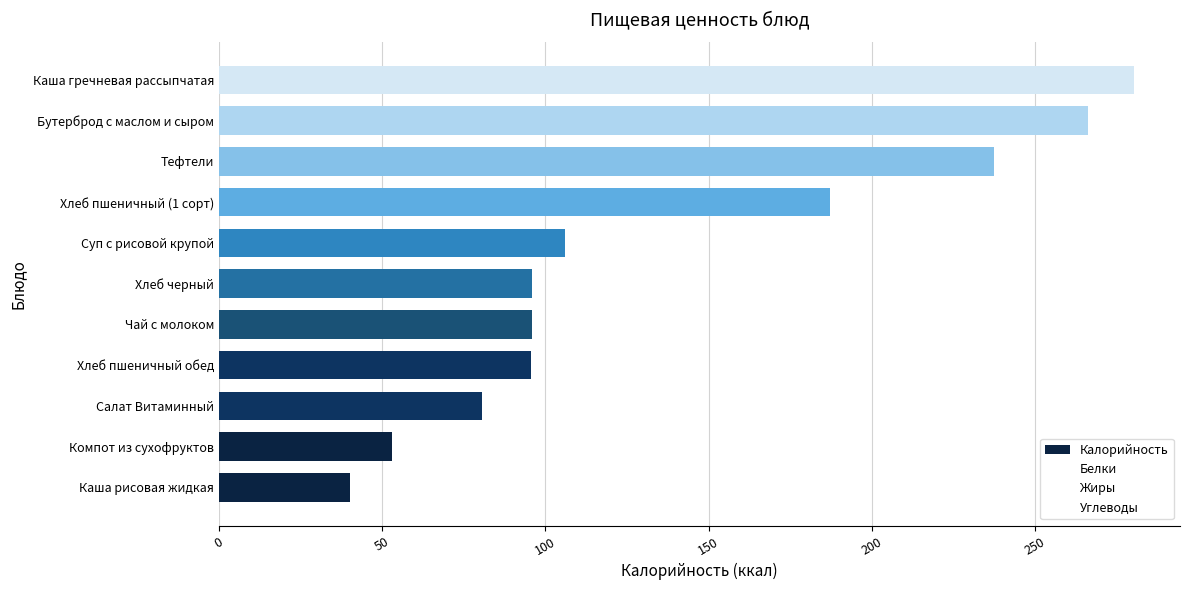

Count the number of categories in the chart.

11